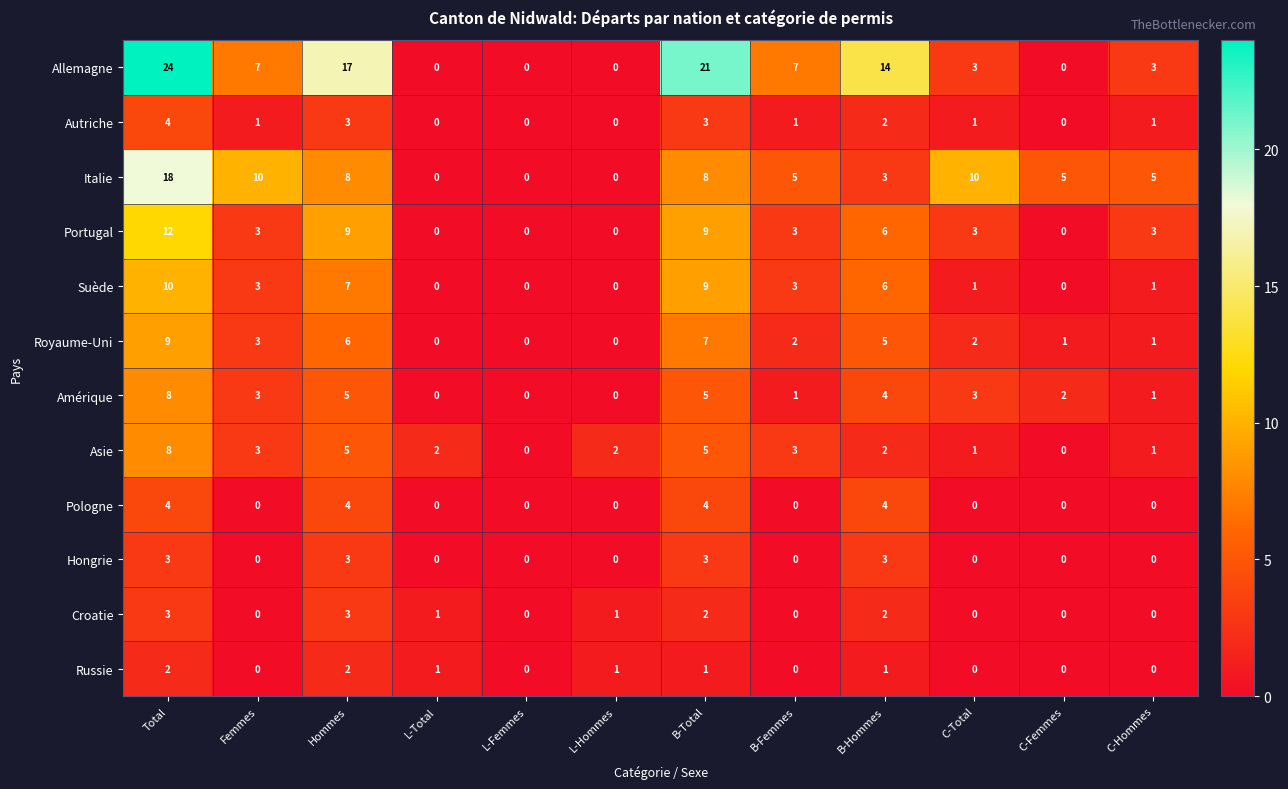

Which series changed the most between B-Total and C-Femmes?

Allemagne